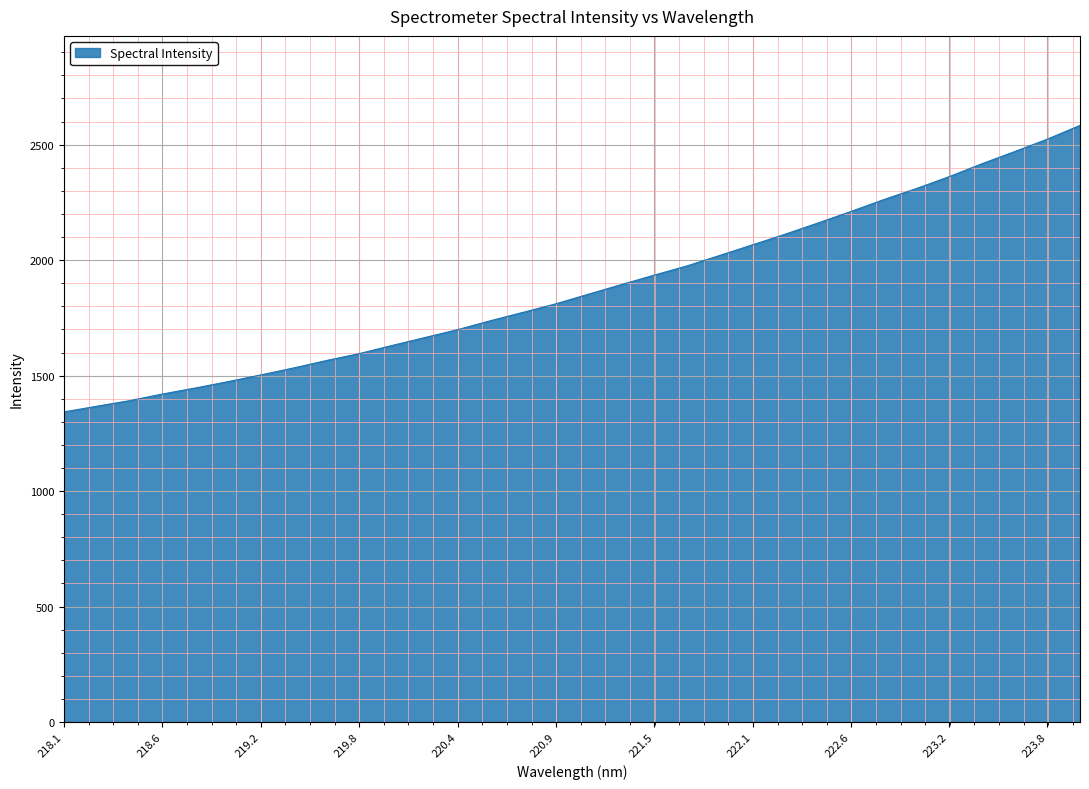

What is the minimum value shown in the chart?

1342.8